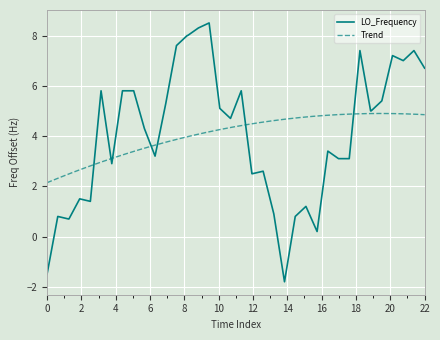

Count the number of values greater than 4.

21